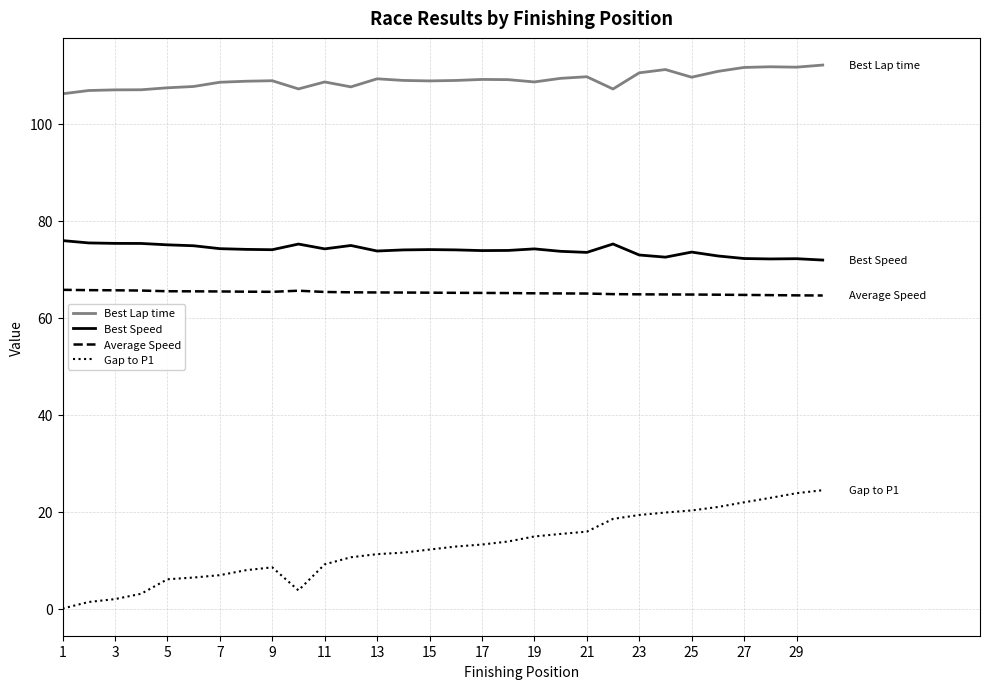

What is the greatest value displayed?

112.1